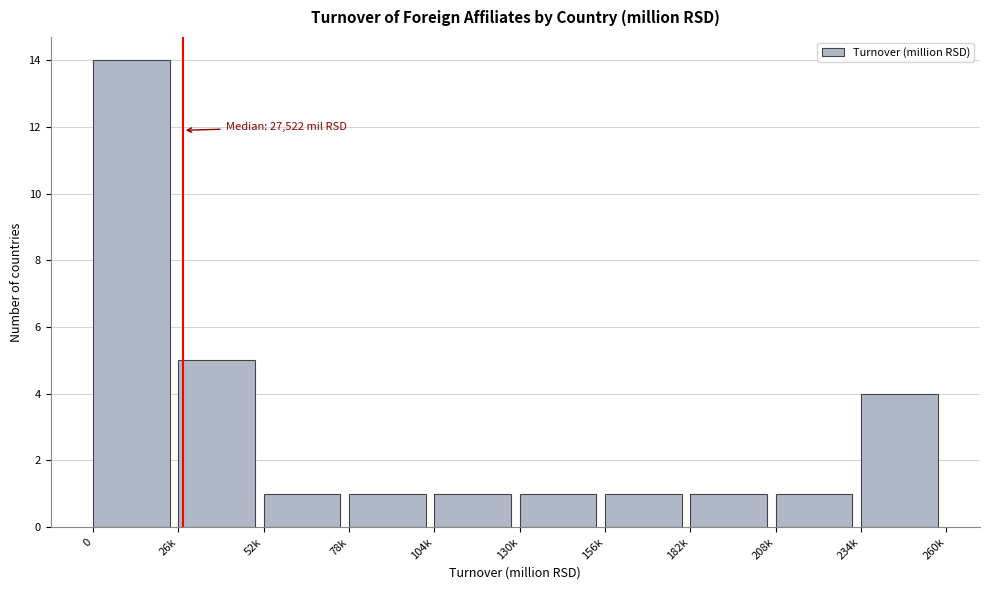

Reading left to right, what are all the values shown in this chart?

14	5	1	1	1	1	1	1	1	4